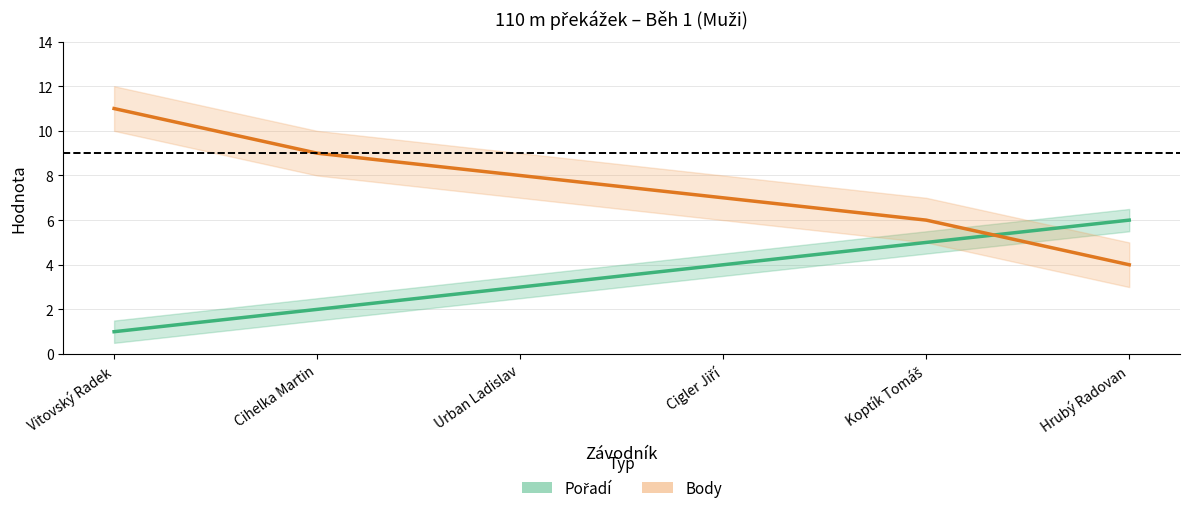

Is this an area chart (filled region under the line)?

No